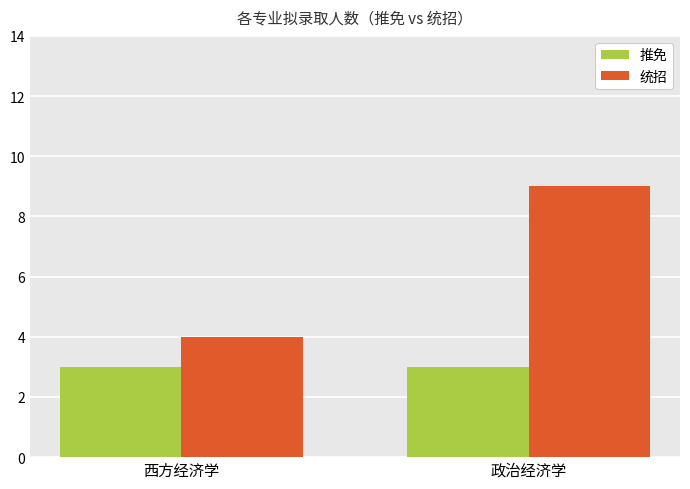

What position from the left is 西方经济学?

1